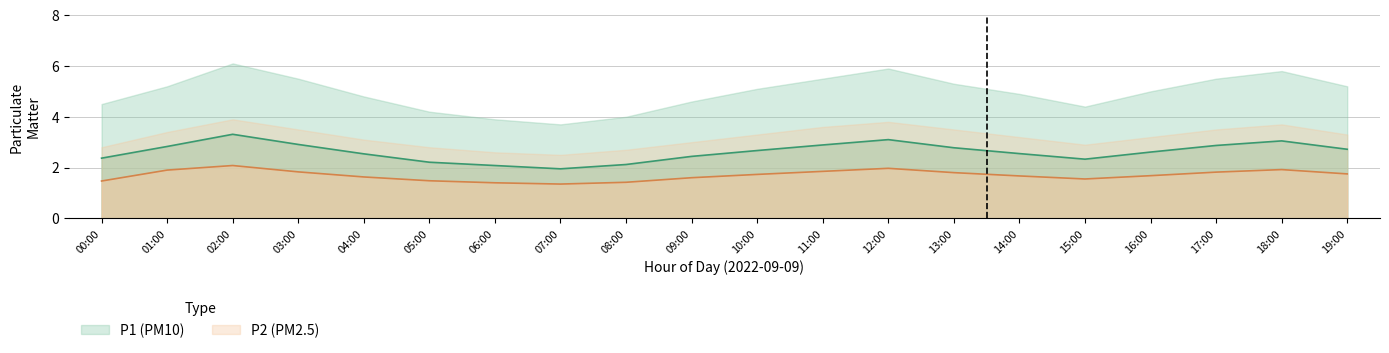

Which series has the largest total across all categories?

P1